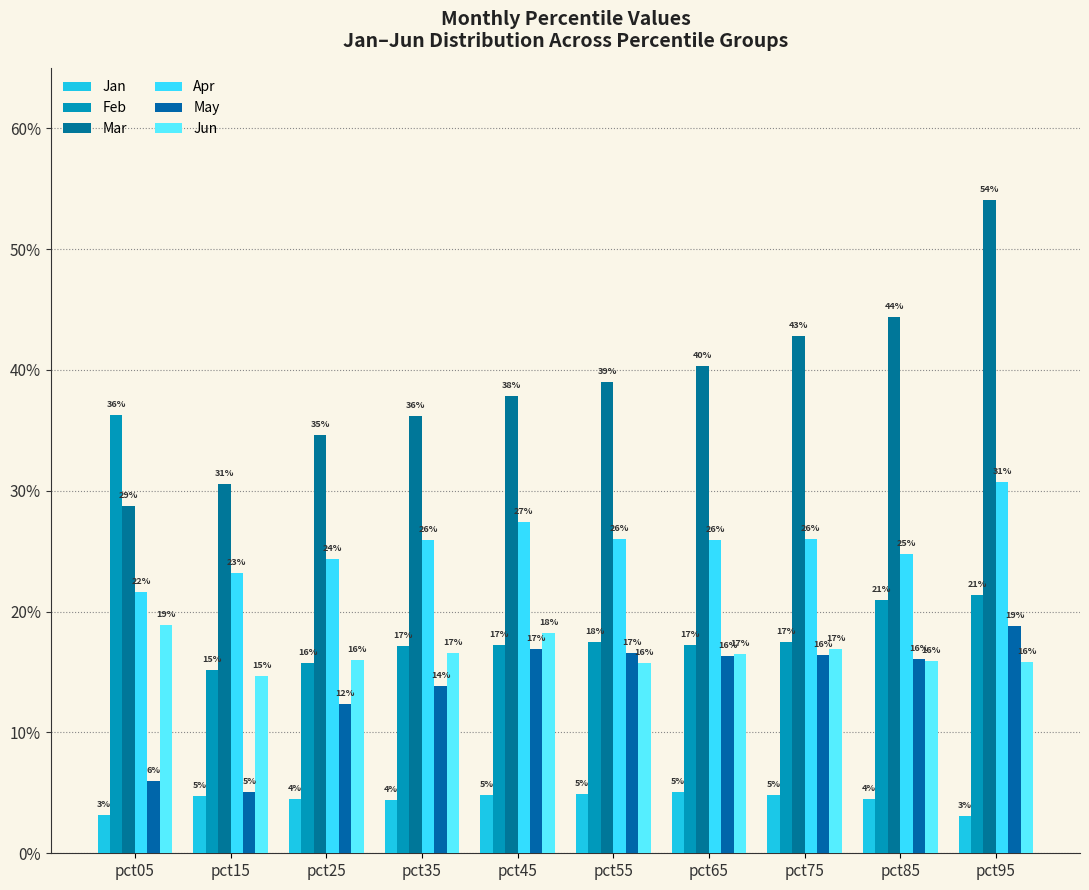

Does the chart contain stacked bars?

No